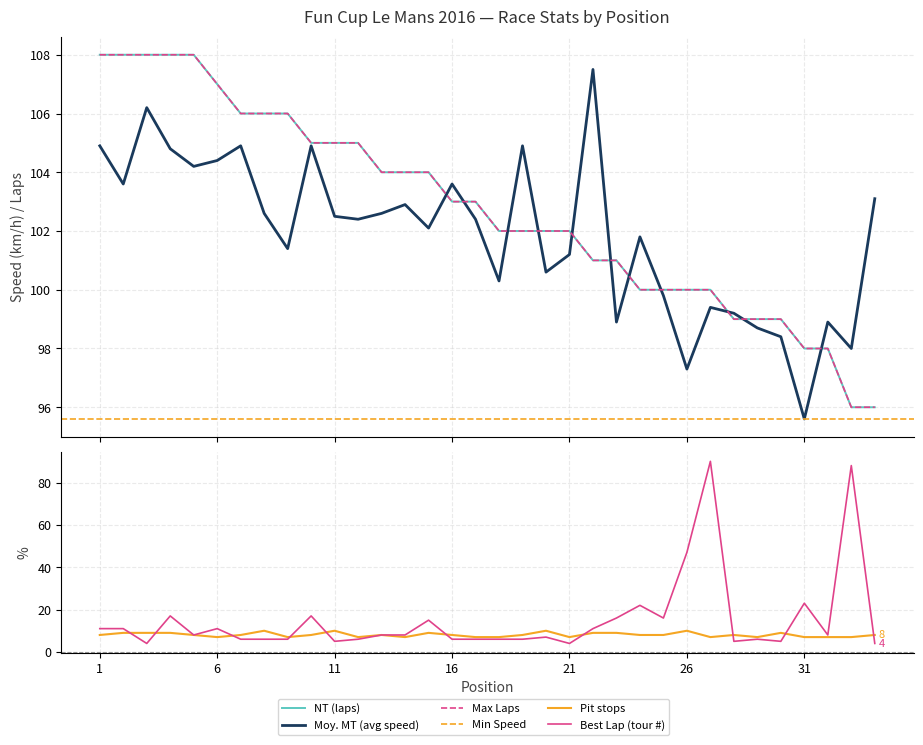

Which category has the highest value across all series?

1